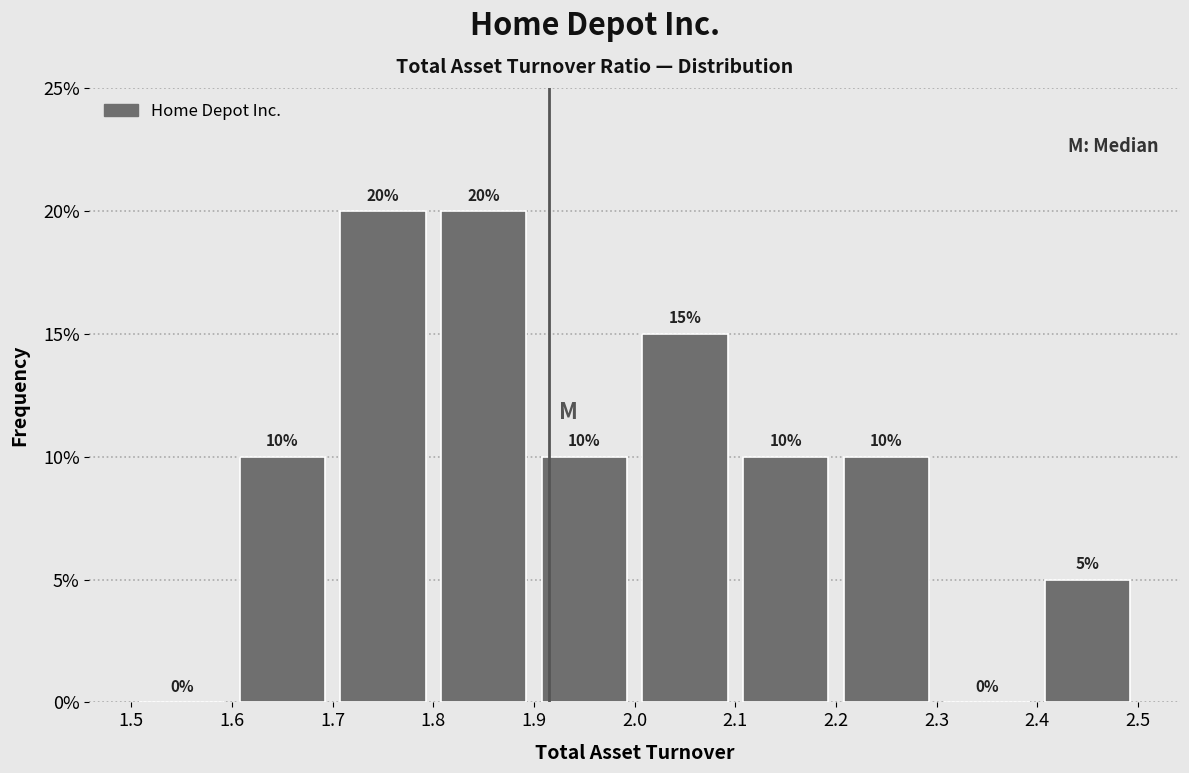

Reading left to right, transcribe this chart: for each bar, give the range it covers on the x-axis and its height.

1.5 to 1.6: 0
1.6 to 1.7: 10
1.7 to 1.8: 20
1.8 to 1.9: 20
1.9 to 2.0: 10
2.0 to 2.1: 15
2.1 to 2.2: 10
2.2 to 2.3: 10
2.3 to 2.4: 0
2.4 to 2.5: 5